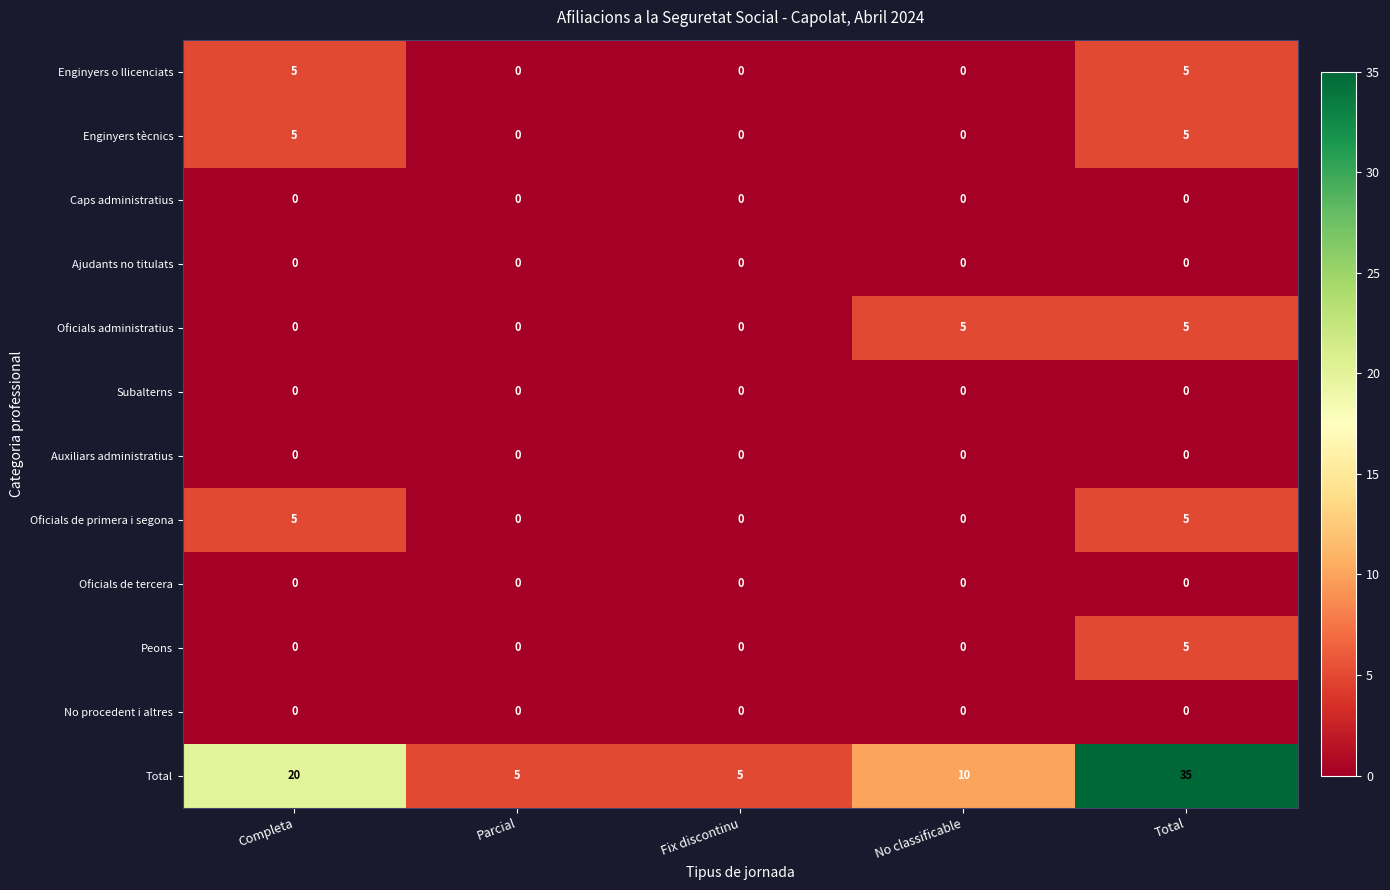

At which category is the sum across all series the highest?

Total